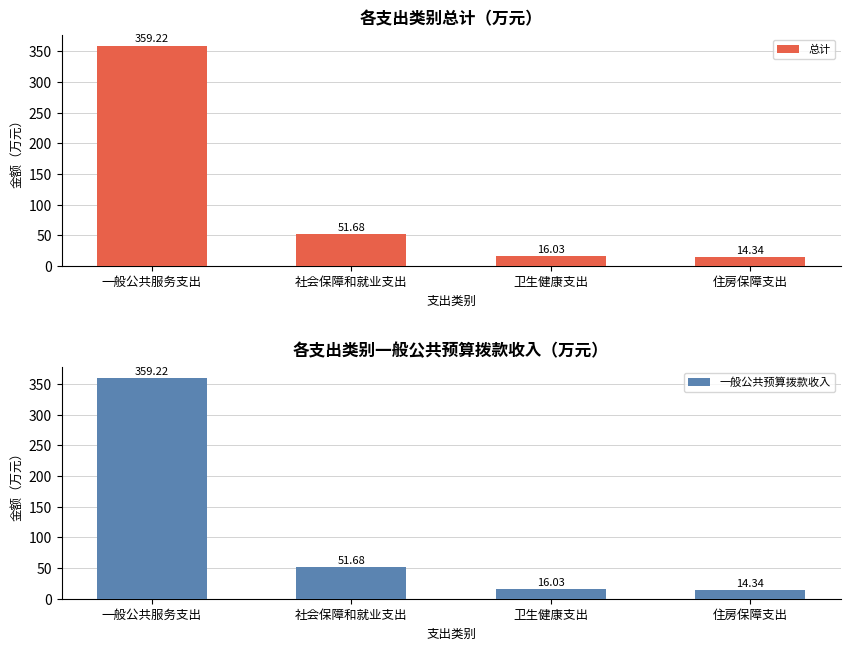

List the labels in order of 总计 value, largest first.

一般公共服务支出, 社会保障和就业支出, 卫生健康支出, 住房保障支出